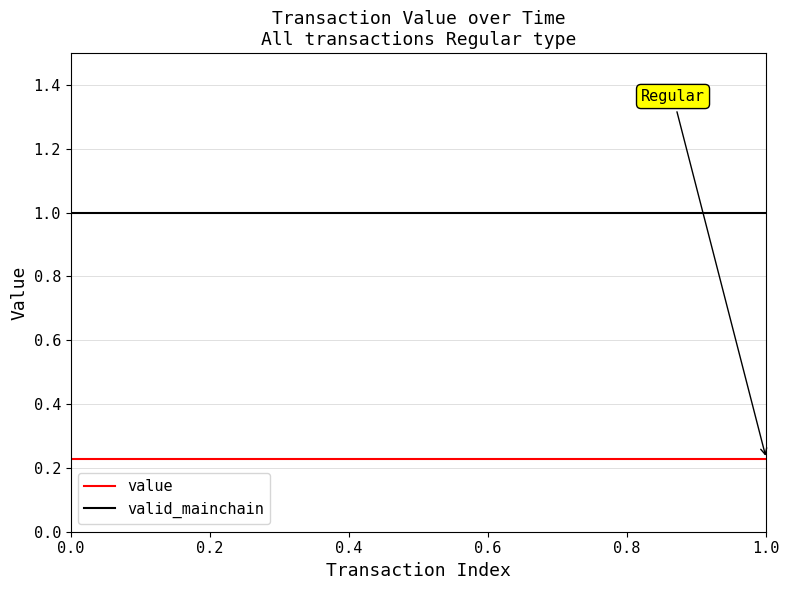

Which series has the largest total across all categories?

valid_mainchain